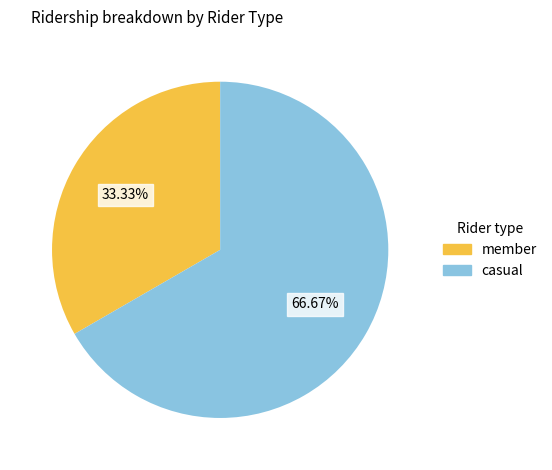

Count the number of slices in the pie.

2